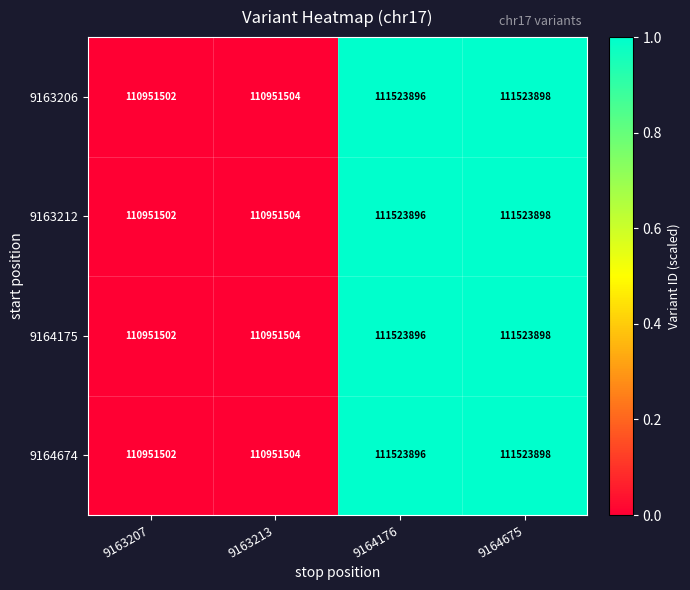

What is the sum of the 9164175 values at 9164176 and 9164675?

223047794